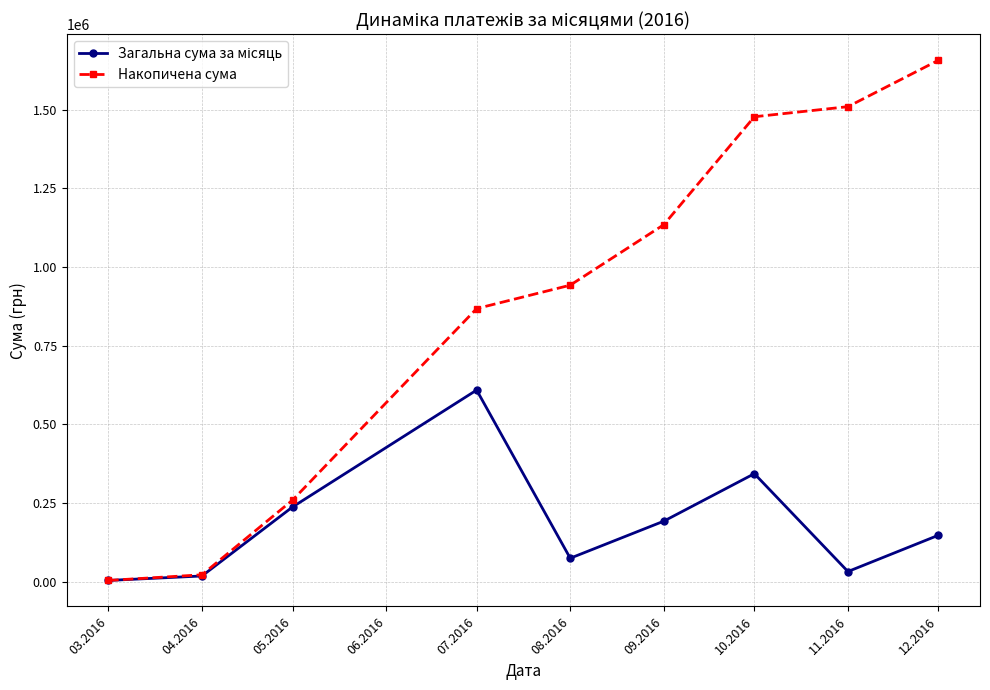

Which series has the widest spread of values?

Накопичена сума